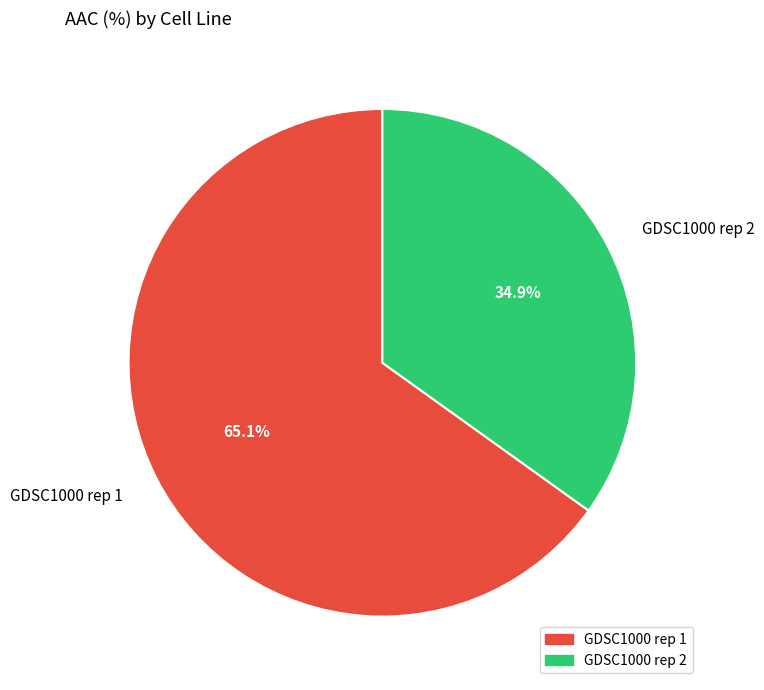

Does GDSC1000 rep 1 account for over 50% of the chart?

Yes